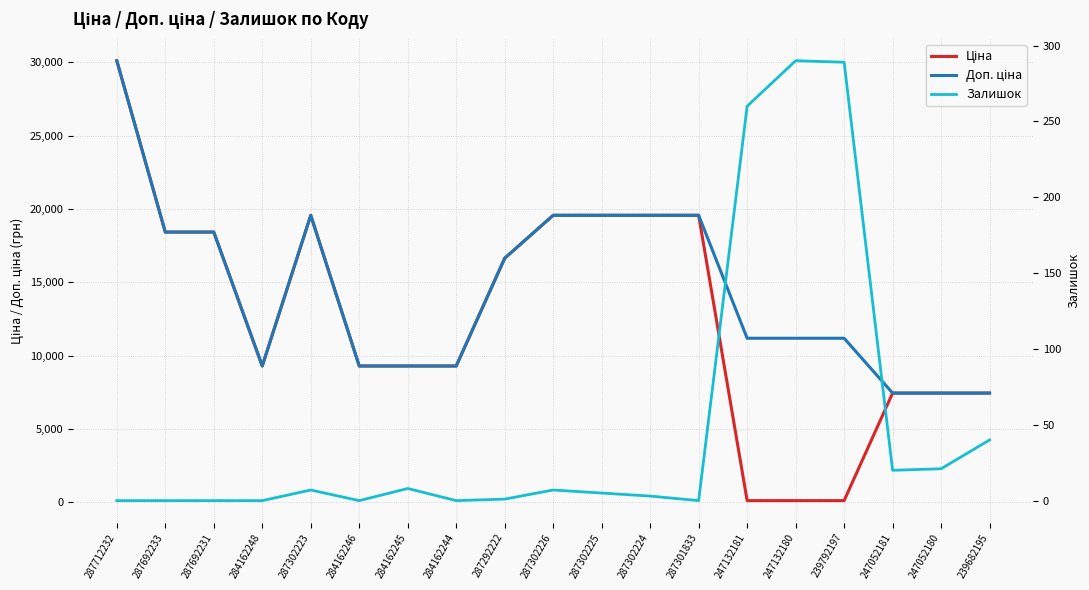

What is the label of the 6th point from the left?

284162246